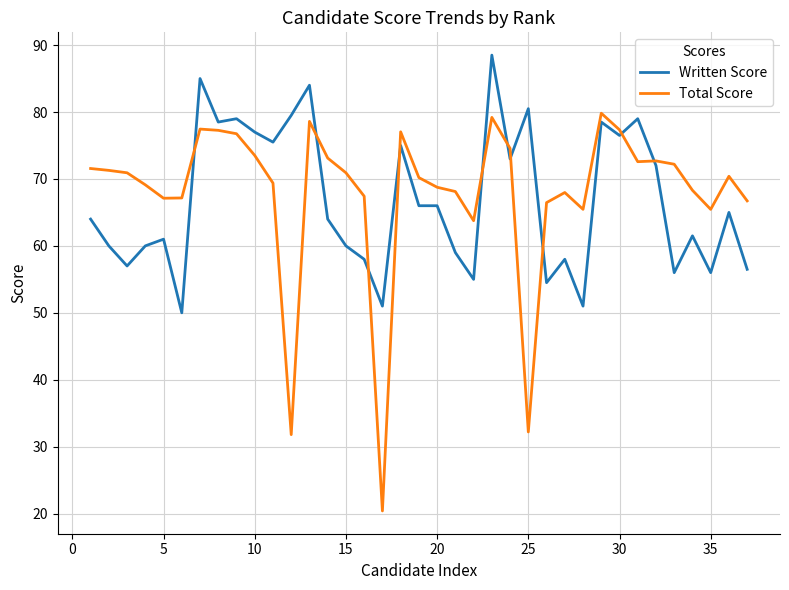

Which series has the largest range (max minus min)?

Total Score